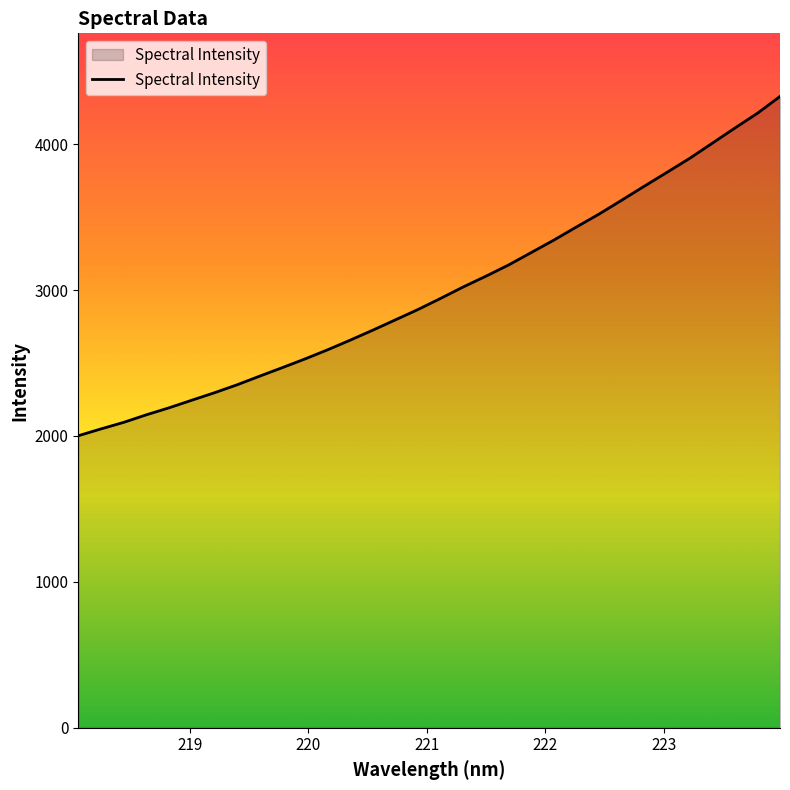

Reading left to right, transcribe all the data shown in this chart.

2001.3	2048.0	2092.8	2144.6	2192.5	2244.2	2295.4	2349.9	2409.4	2467.7	2527.2	2589.9	2656.2	2724.8	2795.6	2866.6	2943.0	3021.3	3094.9	3171.6	3256.8	3342.0	3432.3	3520.6	3615.6	3711.6	3806.3	3901.9	4005.5	4109.6	4211.2	4326.4